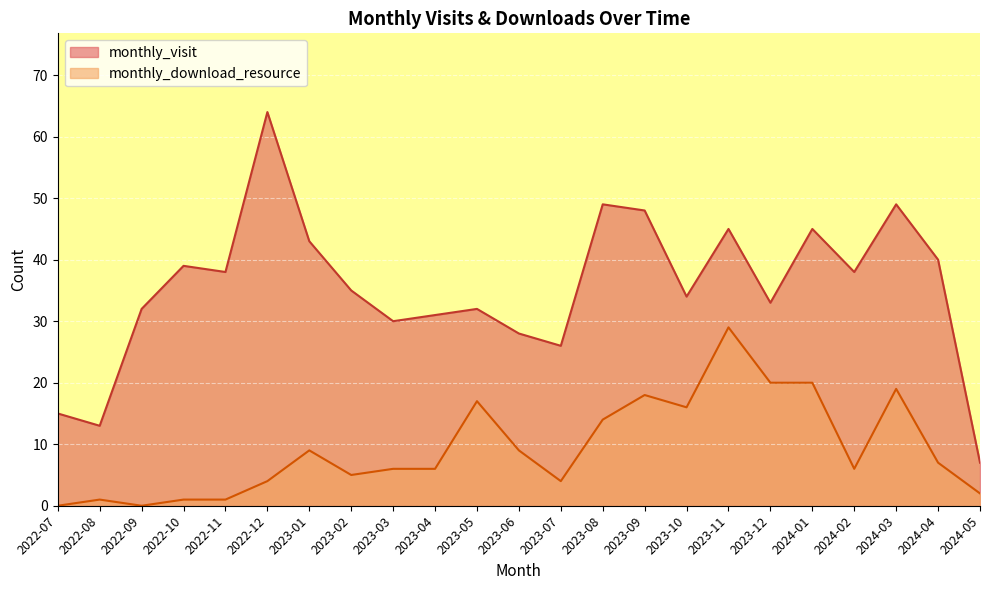

Does the chart display data point markers on the line(s)?

No